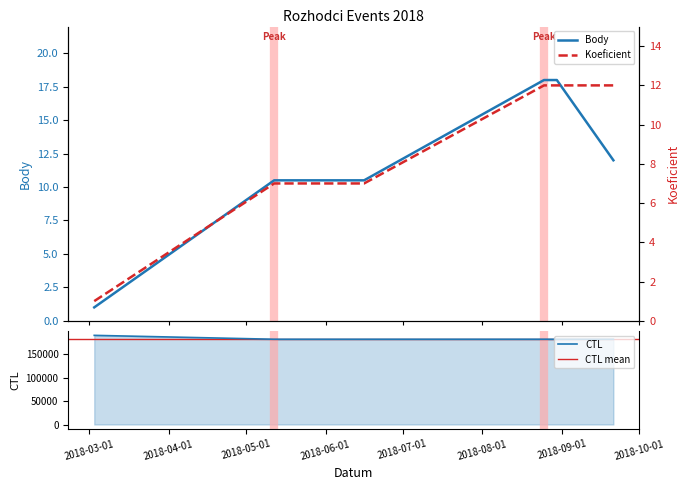

True or false: Koeficient has more than 0 interior local peaks.

False